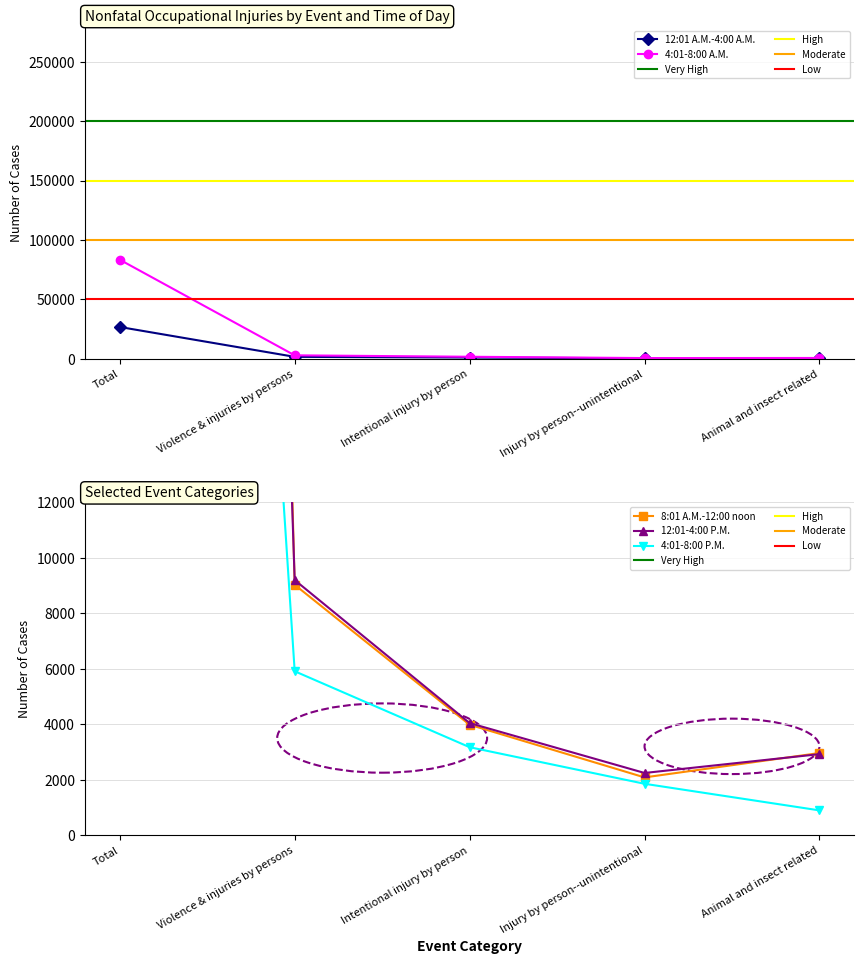

What is the label of the 1st point from the right?

Animal and insect related